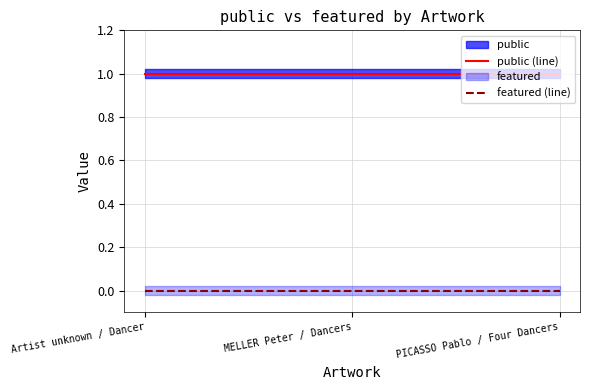

Reading left to right, transcribe all the data shown in this chart.

public (line): 1	1	1
featured (line): 0	0	0